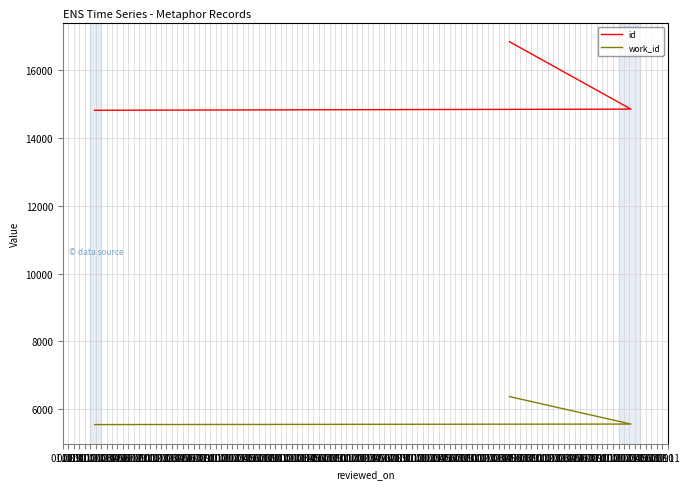

List the labels in order of work_id value, largest first.

01.10, 01.09, 01.08